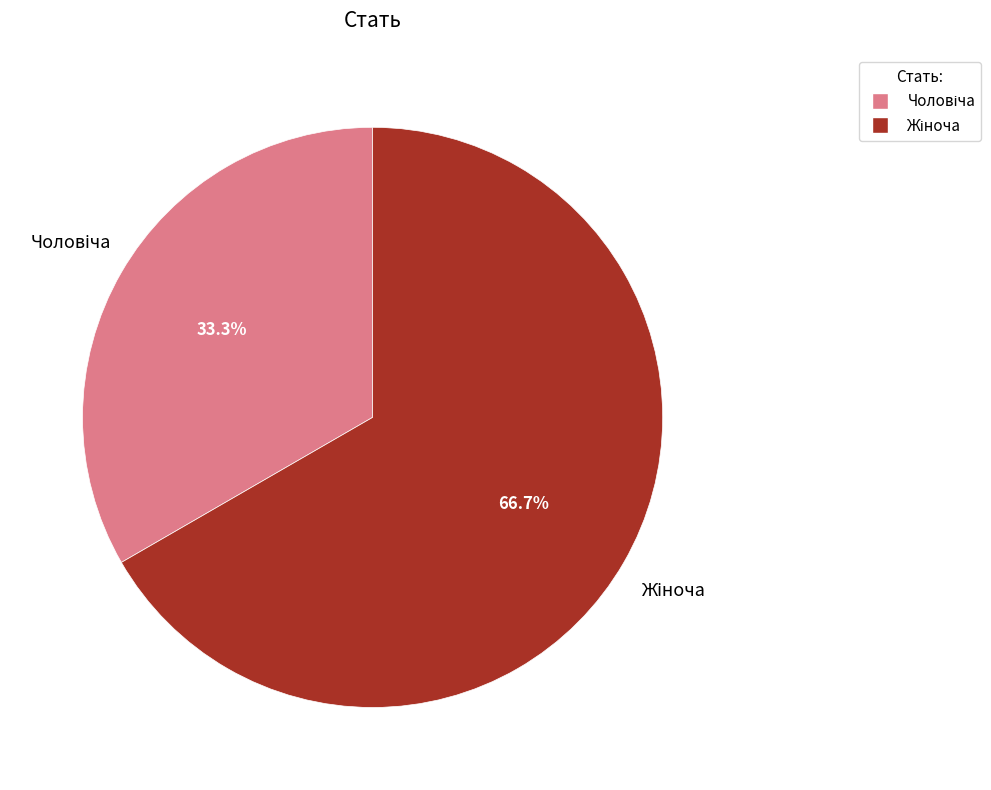

Which category has the smallest portion of the pie?

Чоловіча